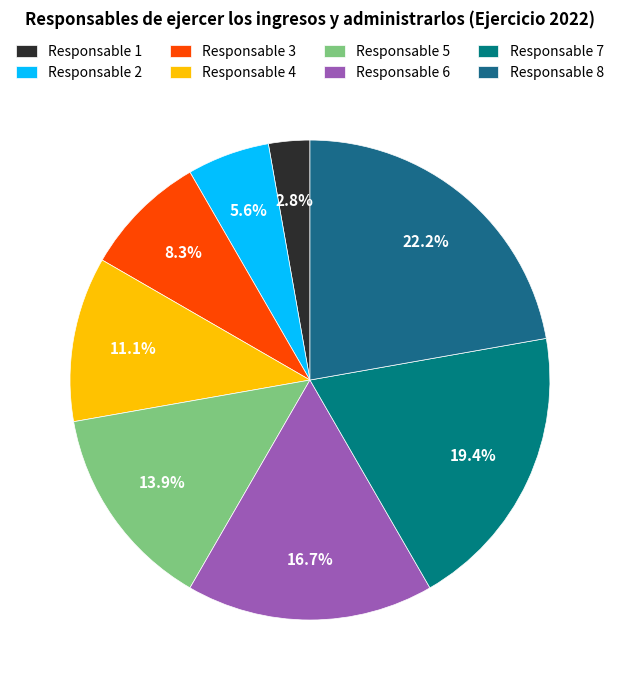

Which category has the smallest portion of the pie?

Responsable 1